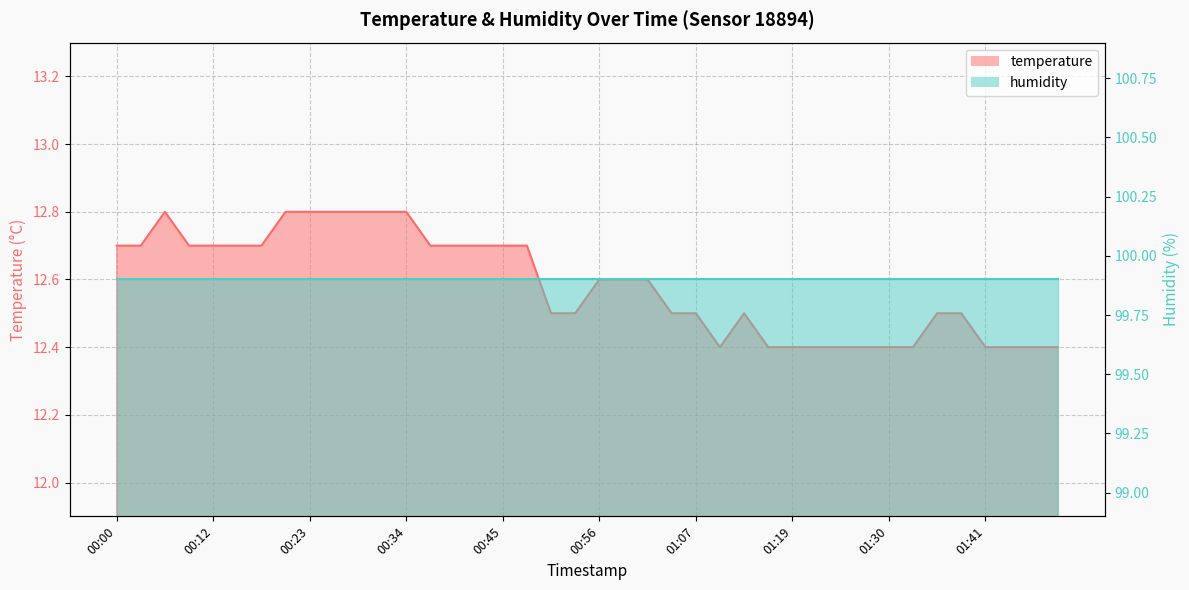

Reading left to right, transcribe all the data shown in this chart.

00:00=12.7	00:03=12.7	00:06=12.8	00:09=12.7	00:12=12.7	00:14=12.7	00:17=12.7	00:20=12.8	00:23=12.8	00:26=12.8	00:28=12.8	00:31=12.8	00:34=12.8	00:37=12.7	00:40=12.7	00:42=12.7	00:45=12.7	00:48=12.7	00:51=12.5	00:54=12.5	00:56=12.6	00:59=12.6	01:02=12.6	01:05=12.5	01:07=12.5	01:10=12.4	01:13=12.5	01:16=12.4	01:19=12.4	01:21=12.4	01:24=12.4	01:27=12.4	01:30=12.4	01:33=12.4	01:35=12.5	01:38=12.5	01:41=12.4	01:44=12.4	01:47=12.4	01:49=12.4